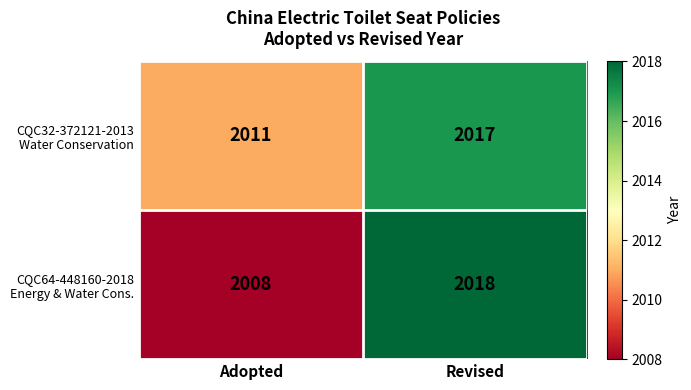

What is the total value across all series at Adopted?

4019